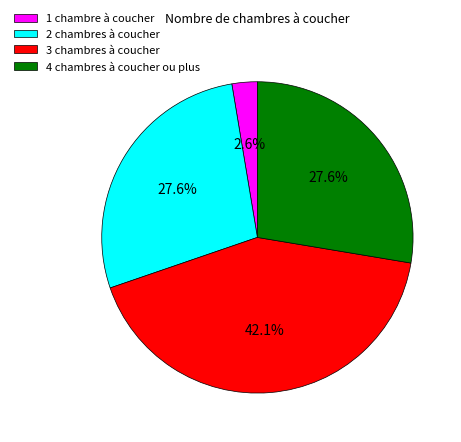

Is it true that 4 chambres à coucher ou plus is 28% of the pie?

True